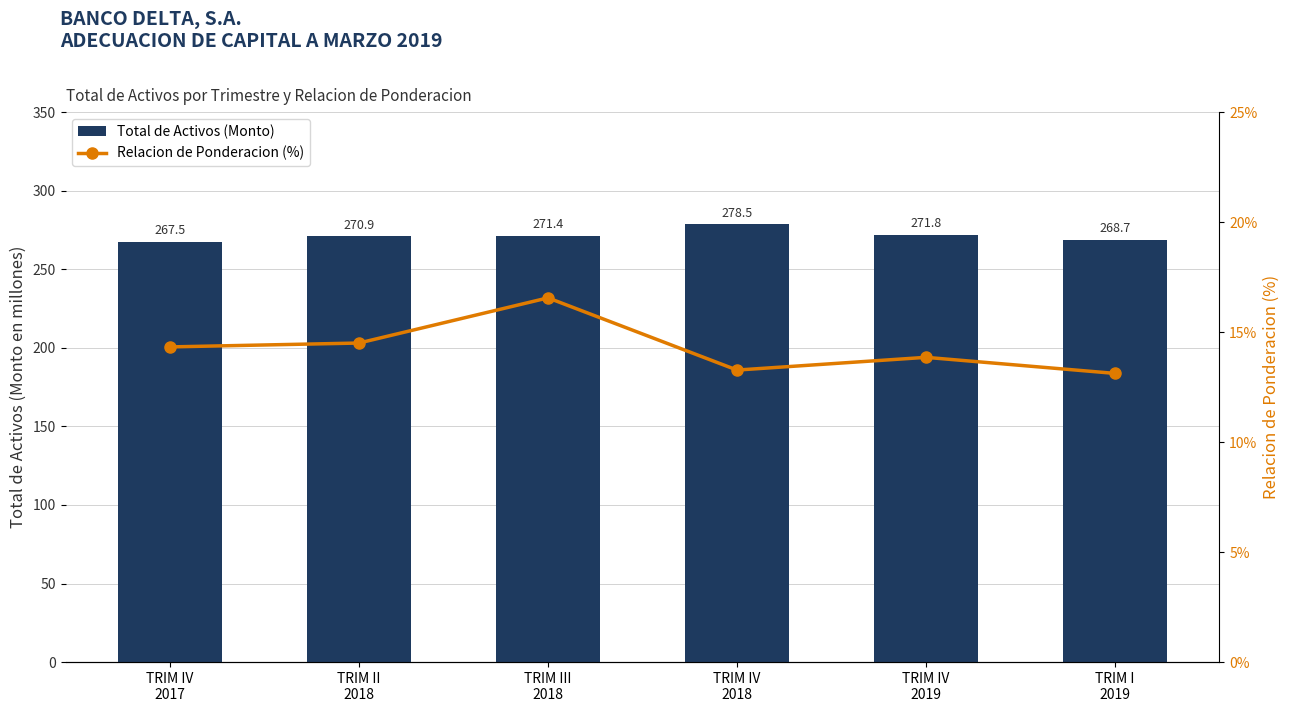

What is the label of the 3rd bar from the left?

TRIM III
2018